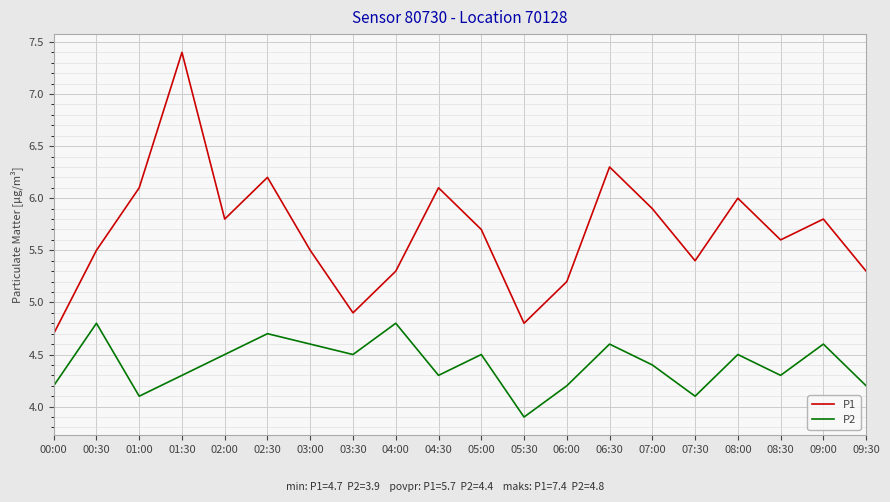

How many values in the P2 series exceed 4?

19